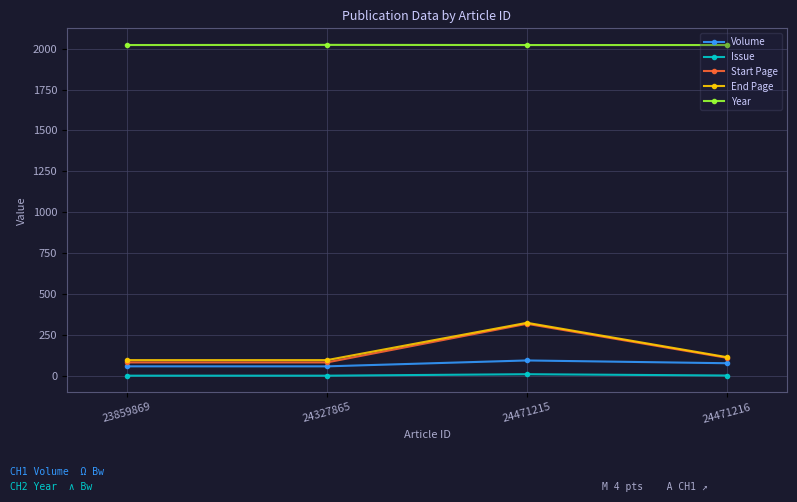

True or false: Start Page and Year cross at least once.

False